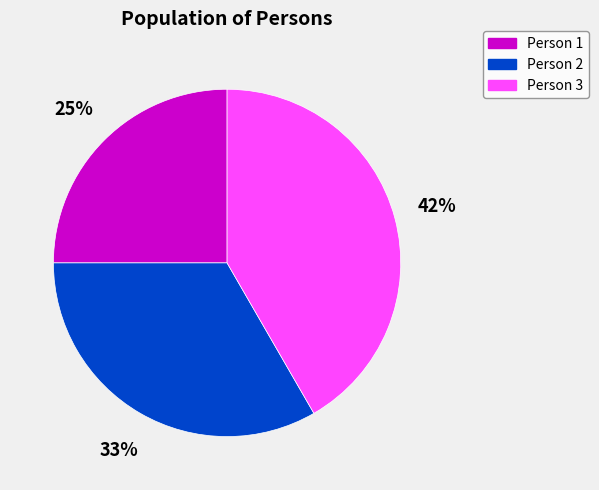

Is there a majority slice in this chart?

No